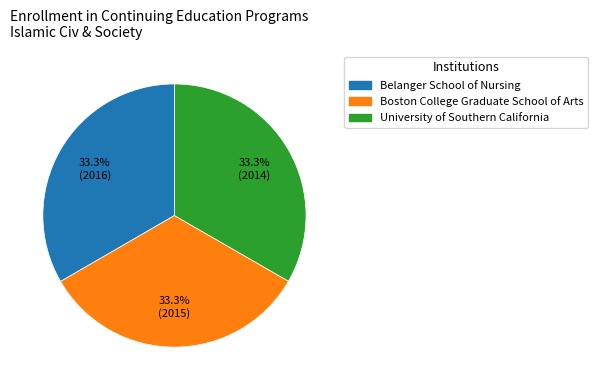

Approximately how many times larger is the value at University of Southern California compared to Boston College Graduate School of Arts?

1.0